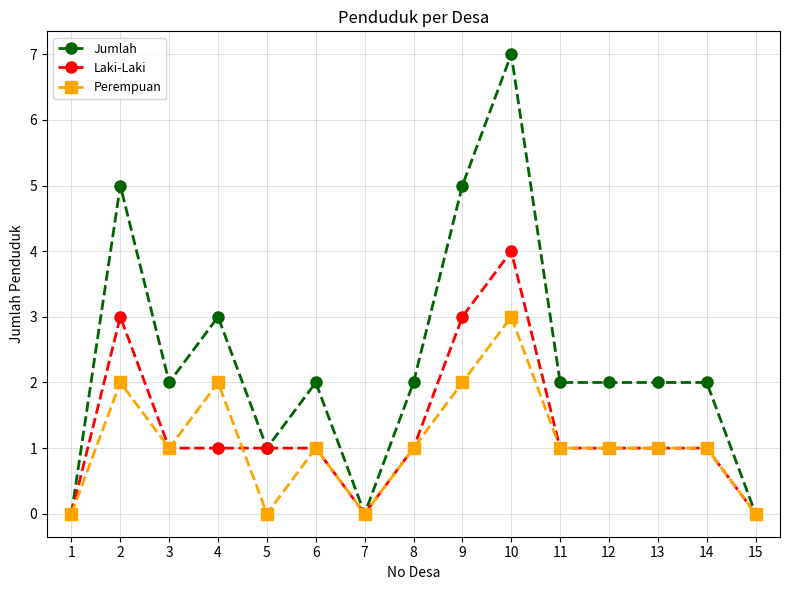

Which category has the highest value across all series?

10